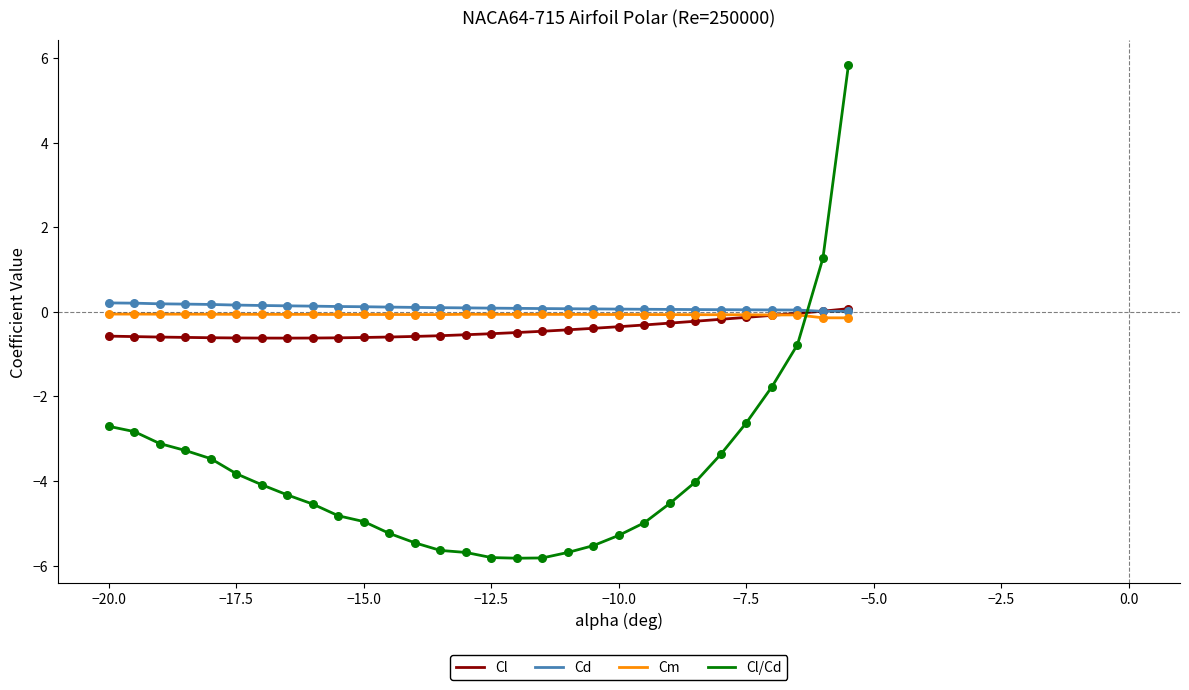

Which series has the largest range (max minus min)?

Cl/Cd